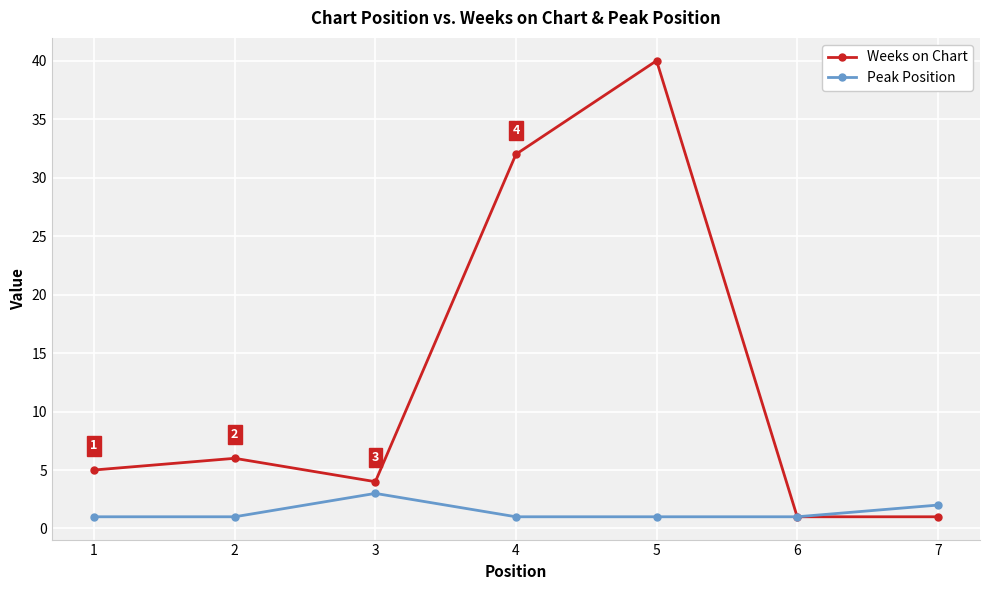

What is the value of the Weeks on Chart point at the 7th from the left?

1